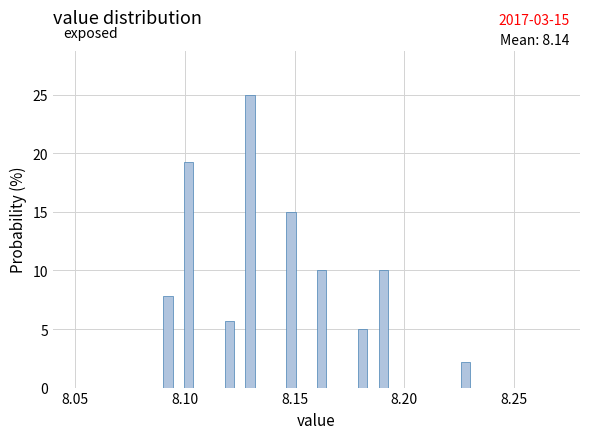

Read against the x-axis, roughly where is the centre of the tallest bar?

8.130